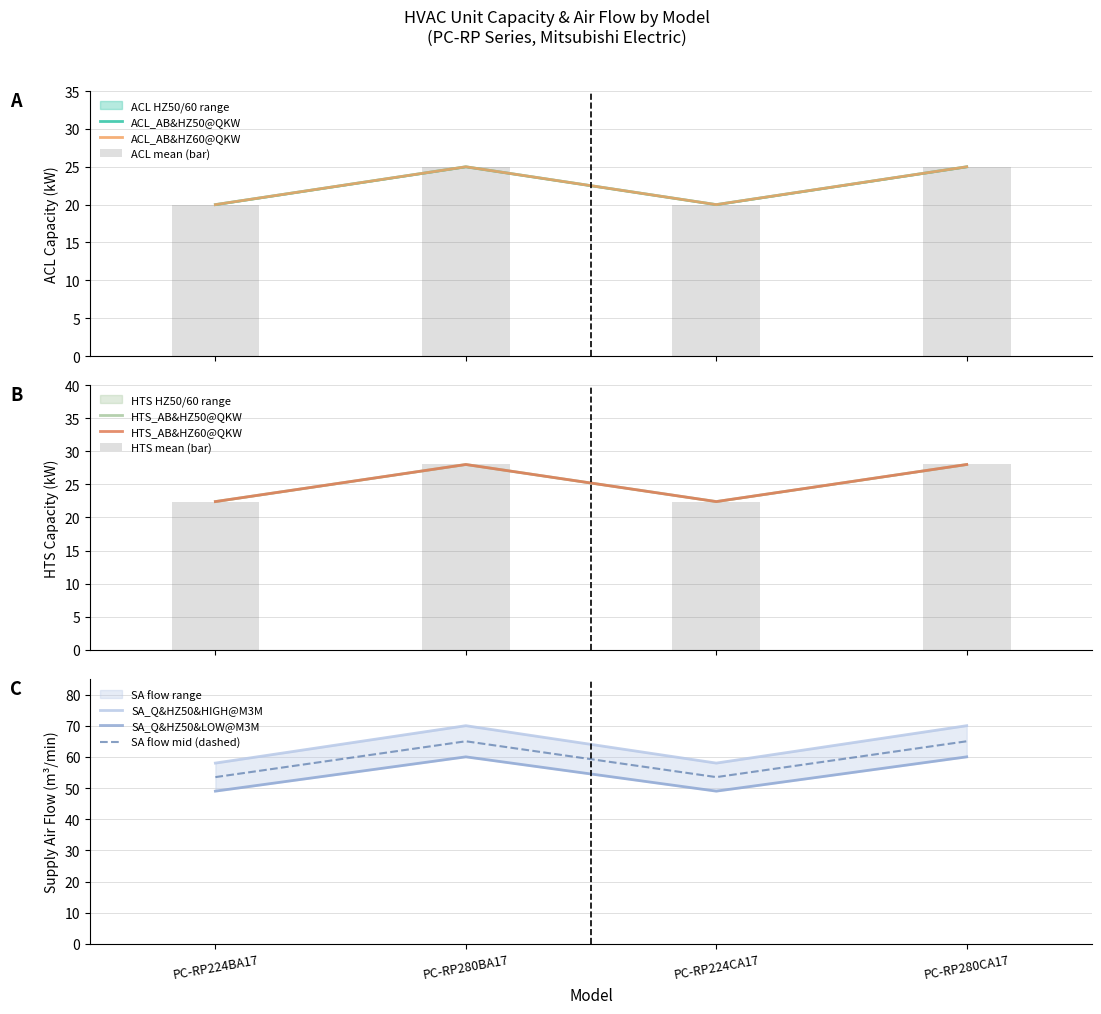

What is the highest value of the SA flow mid (dashed) series?

65.0